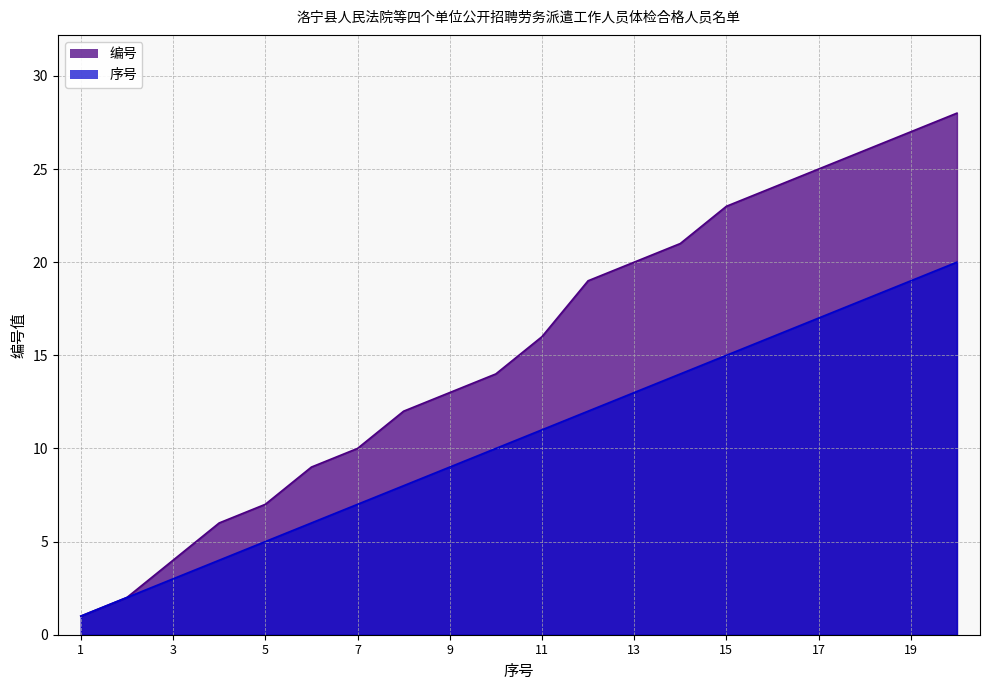

What is the total value across all series at 18?

44